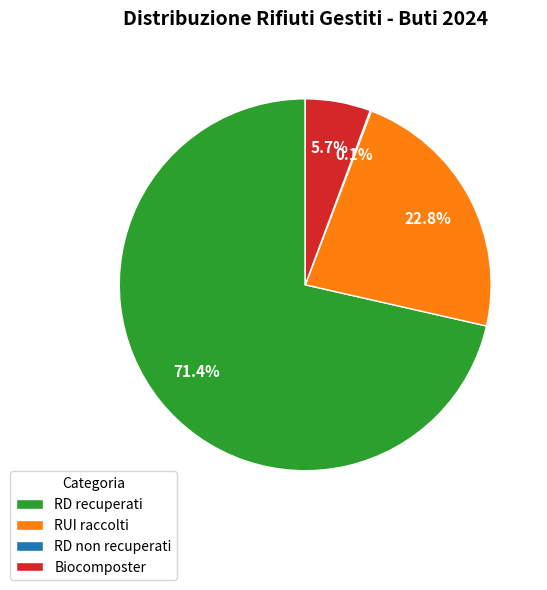

What is the total percentage of Biocomposter and RD recuperati?

77.1%